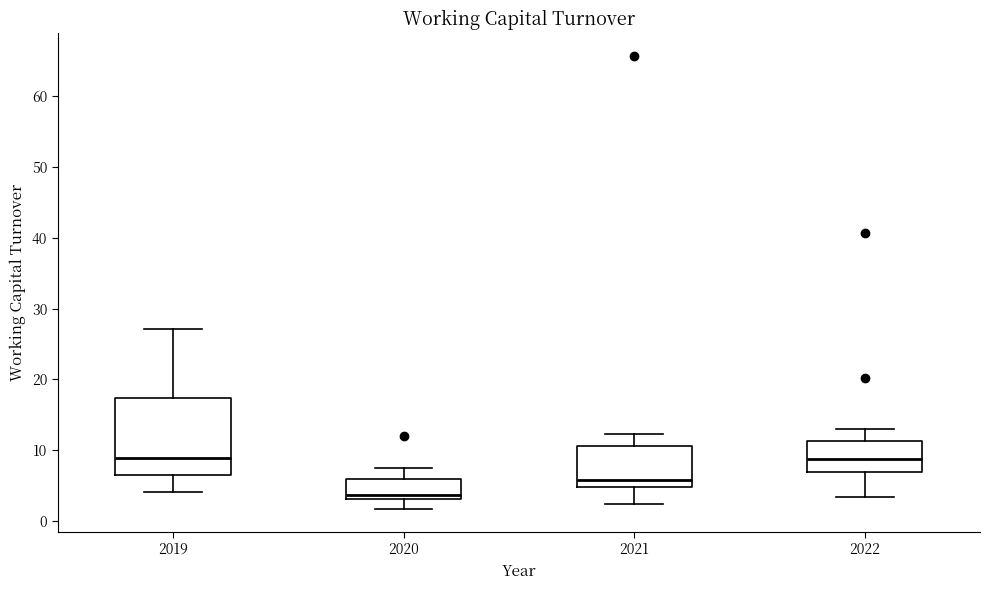

Which box has the lowest median line?

2020